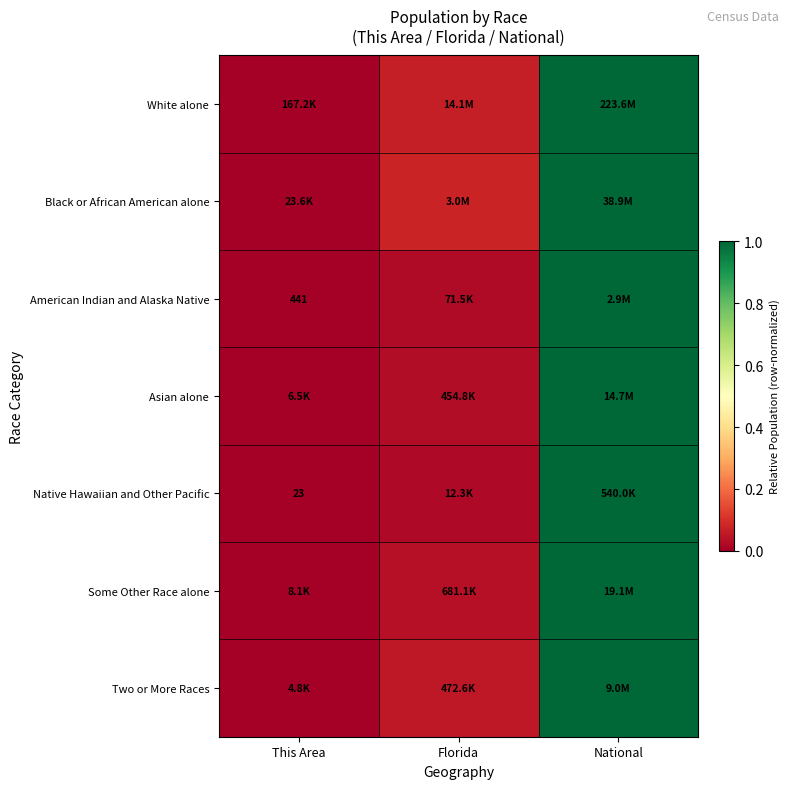

What is the highest value of the American Indian and Alaska Native series?

1.0